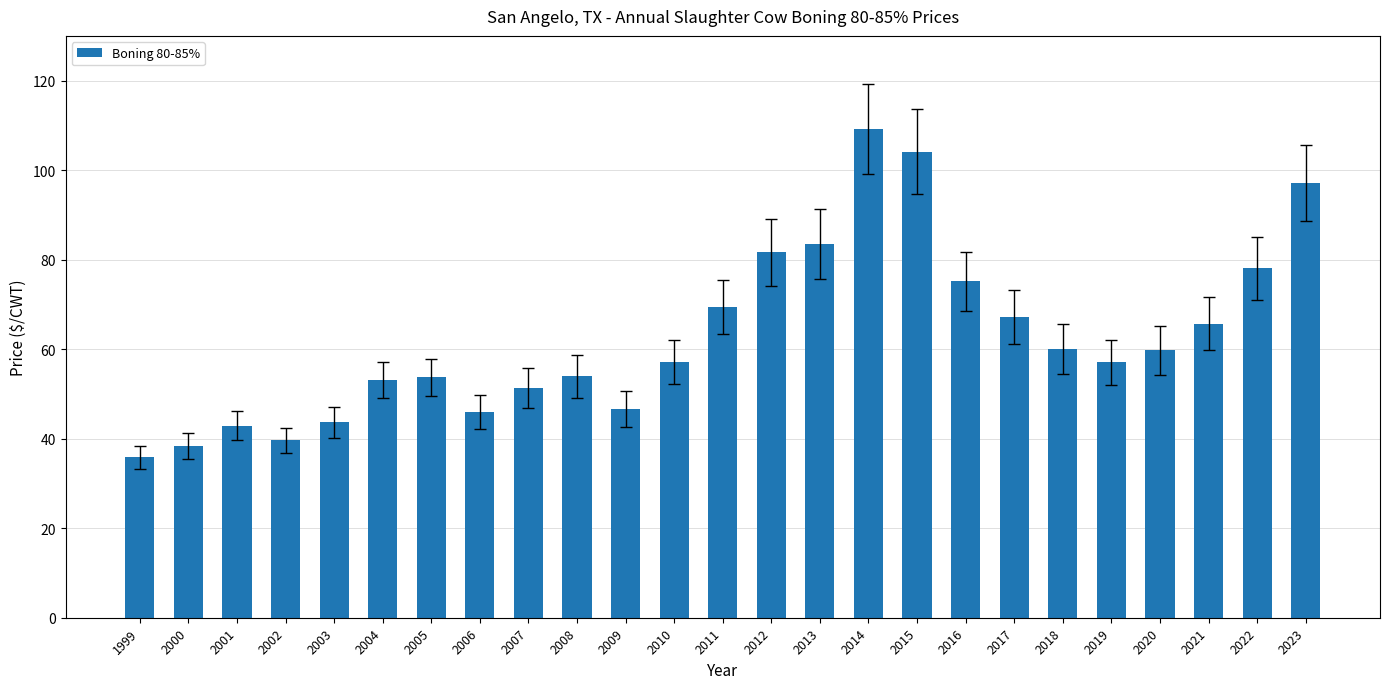

How many bars are there in total?

25